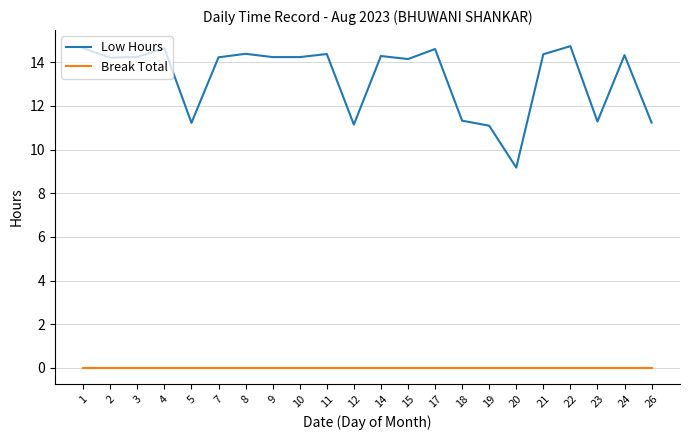

List the series in order of their peak value, lowest first.

Break Total, Low Hours